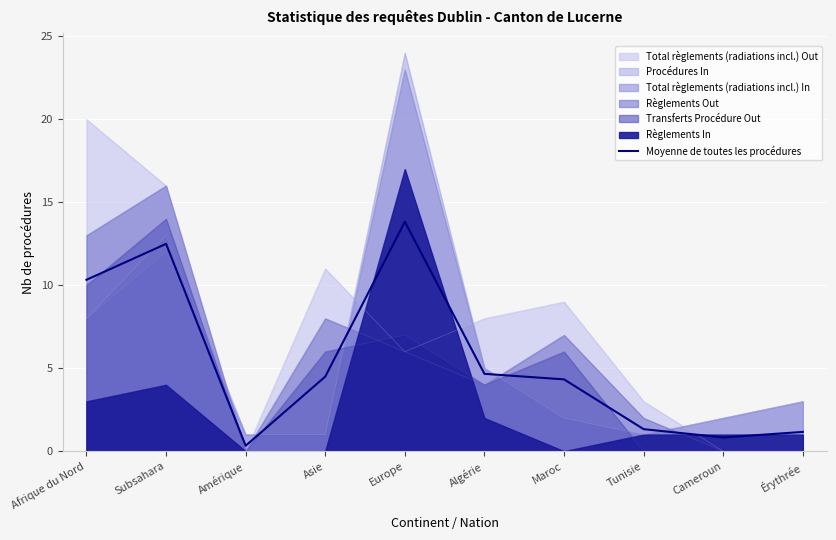

List the labels in order of value, smallest first.

Amérique, Cameroun, Érythrée, Tunisie, Maroc, Asie, Algérie, Afrique du Nord, Subsahara, Europe